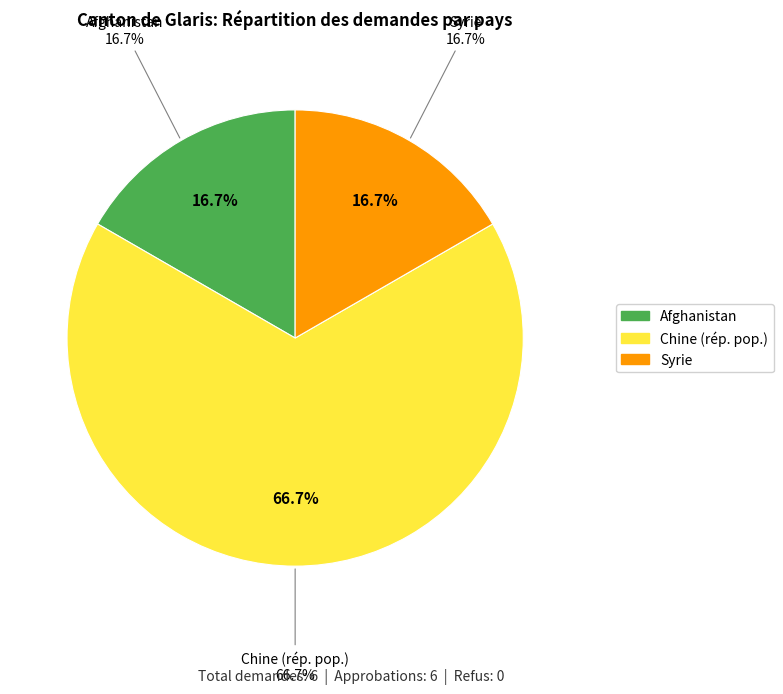

Combined, what portion of the pie is Chine (rép. pop.) and Afghanistan?

83.3%